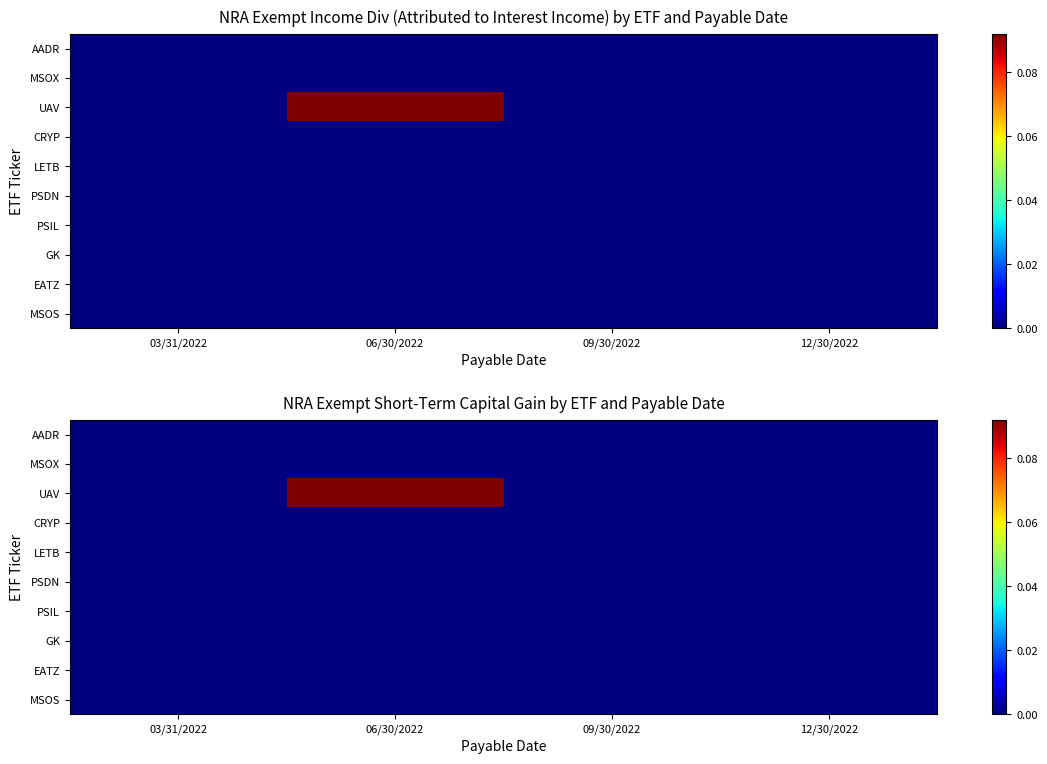

Is it true that PSIL equals 0.0 at 06/30/2022?

True